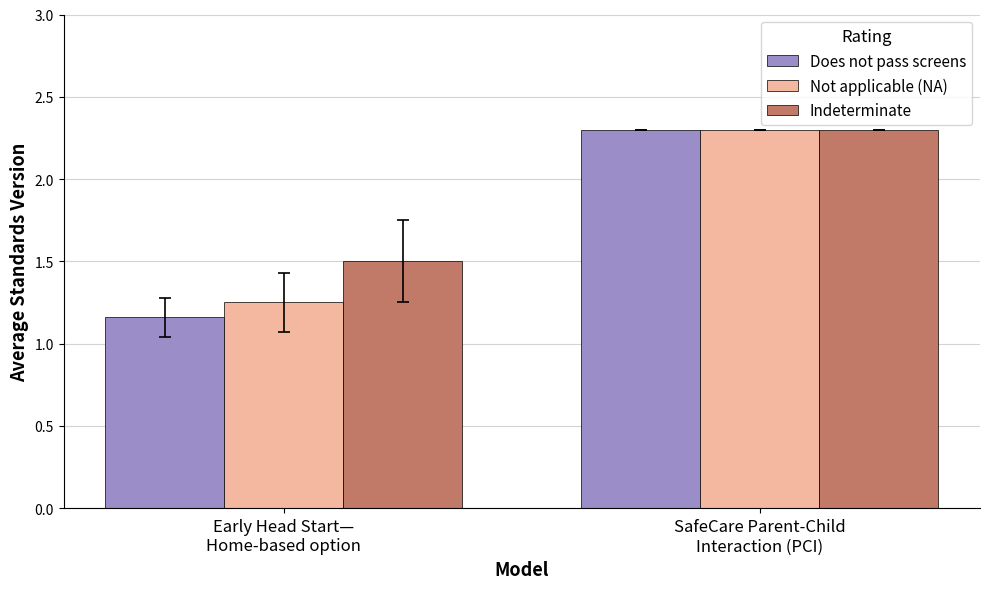

How many Does not pass screens values are between 1 and 2?

1